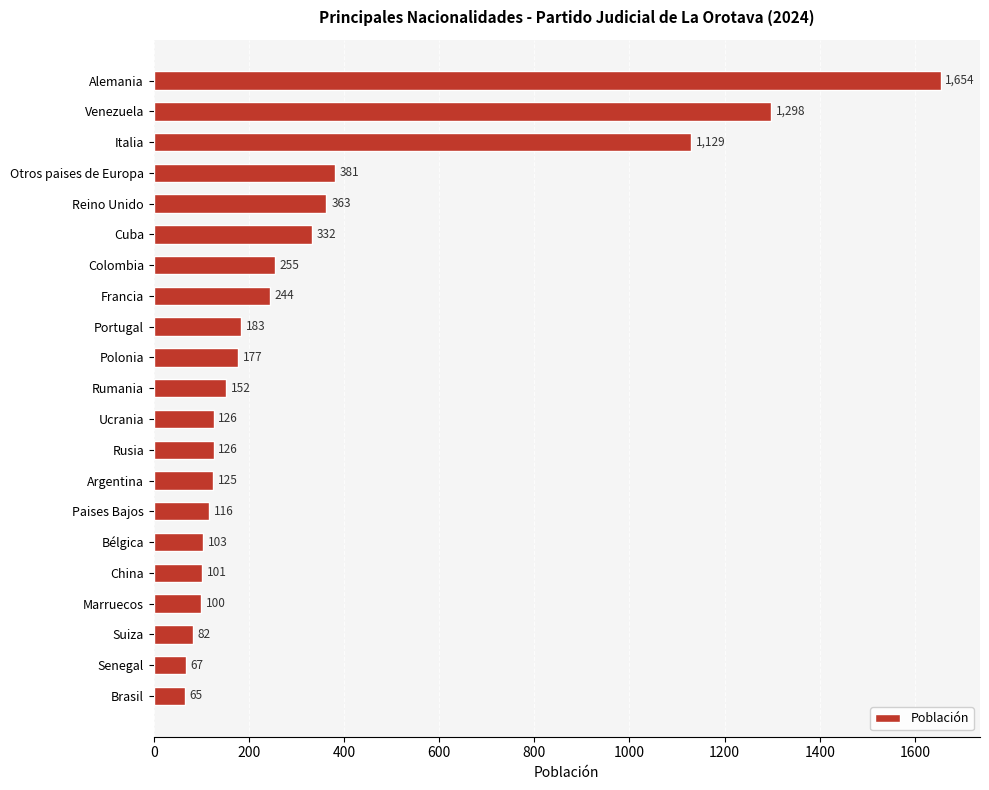

Reading bottom to top, extract all data points from this chart.

65	67	82	100	101	103	116	125	126	126	152	177	183	244	255	332	363	381	1129	1298	1654